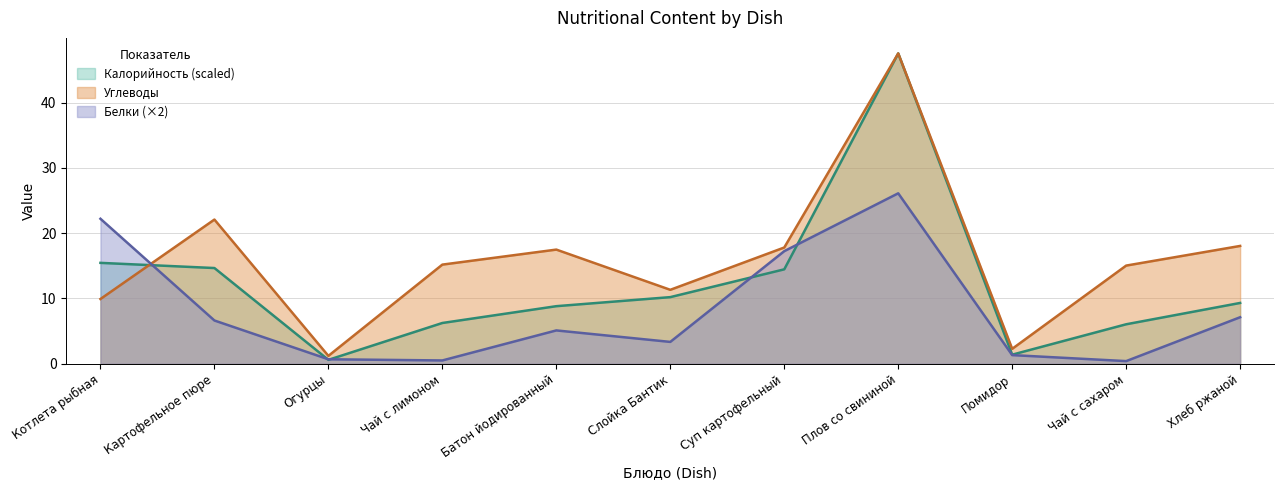

Which series has the largest range (max minus min)?

Калорийность (scaled)